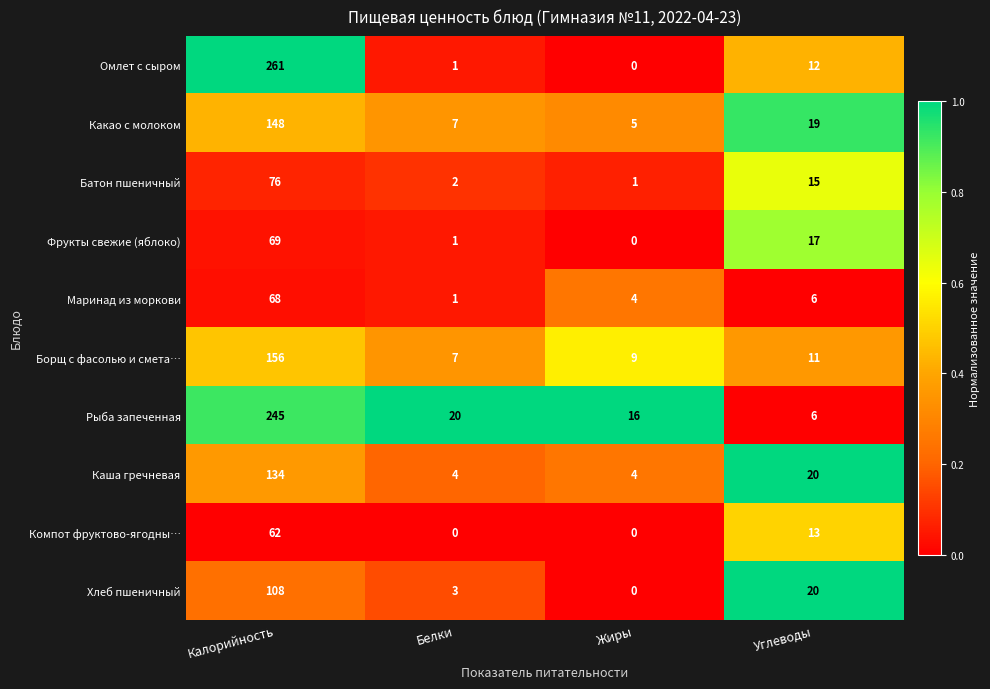

What is the minimum value for Какао с молоком?

5